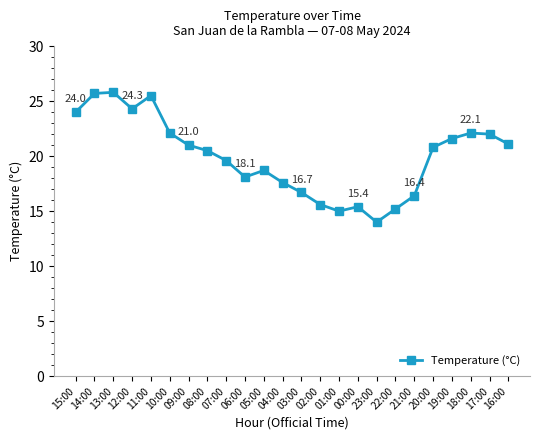

What is the label of the 20th point from the right?

11:00